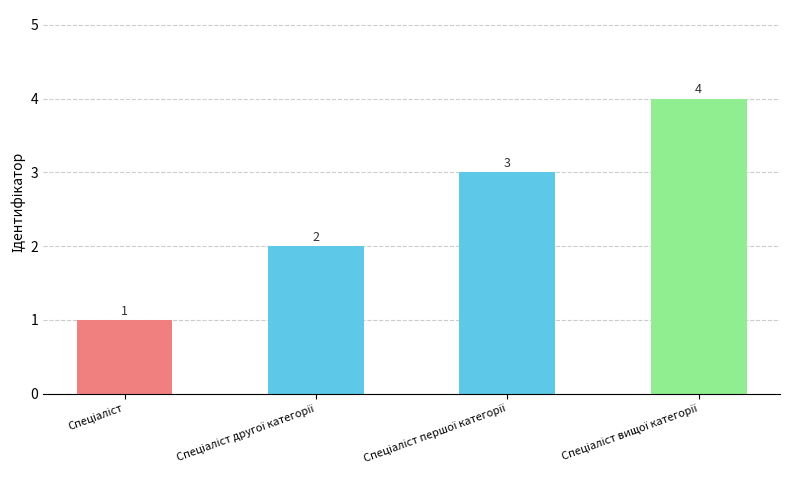

What is the value of the 2nd bar from the left?

2